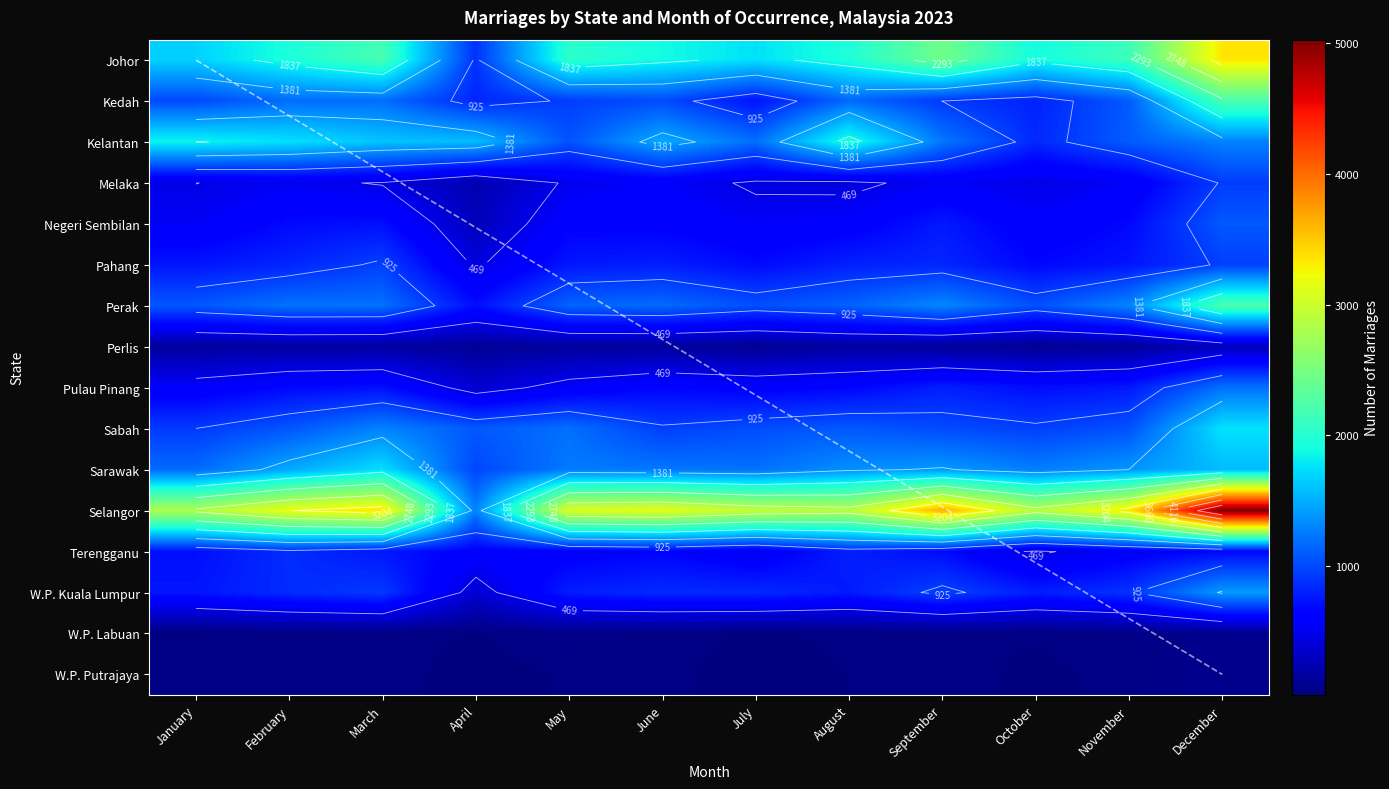

What is the difference between the second highest and minimum values in the Perak series?

609